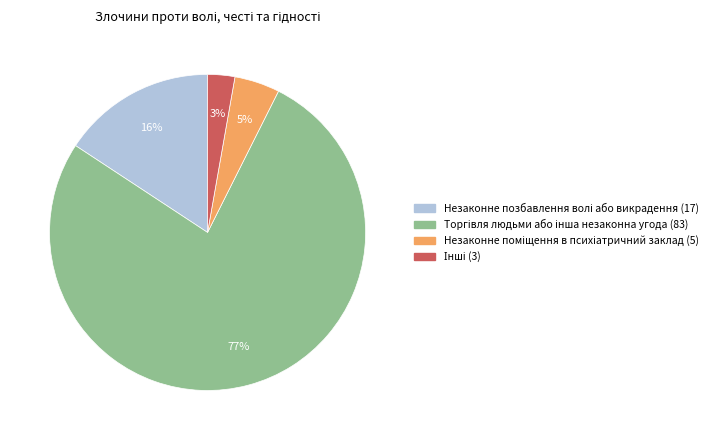

Is there any slice that represents more than half of the pie?

Yes